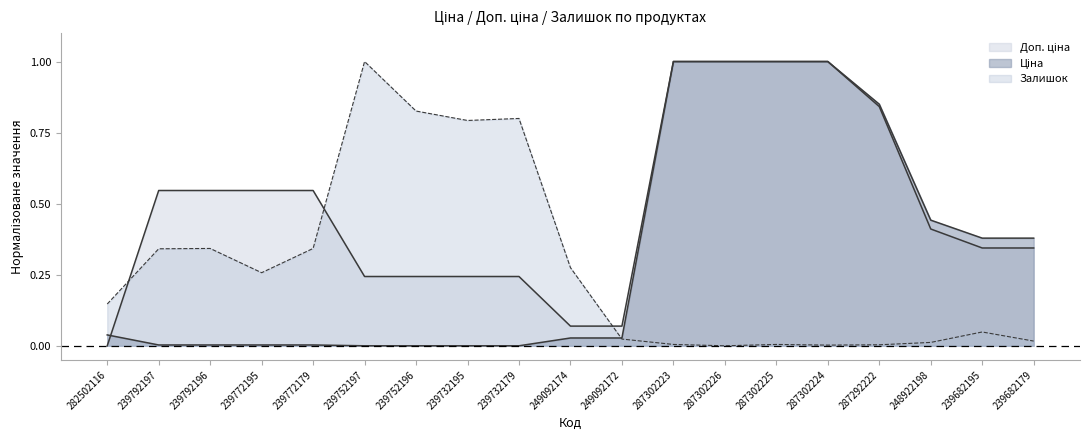

How many categories are shown in the chart?

19